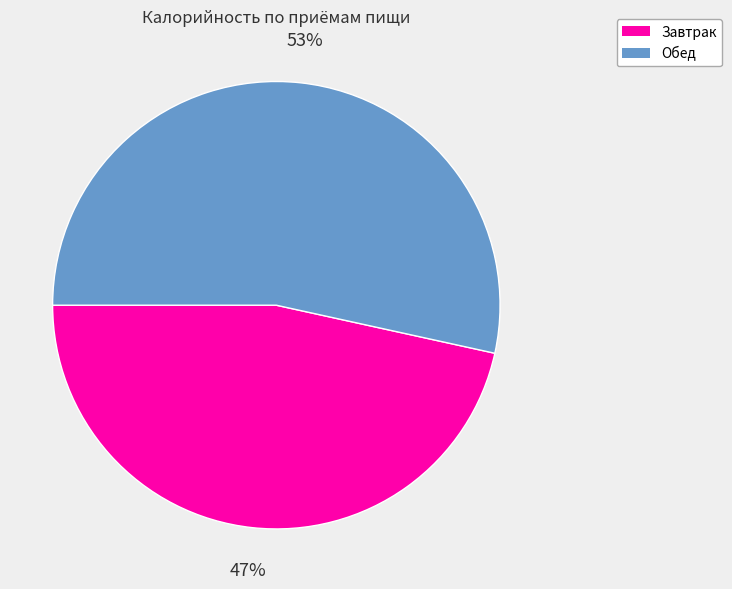

Which has a higher value, Обед or Завтрак?

Обед